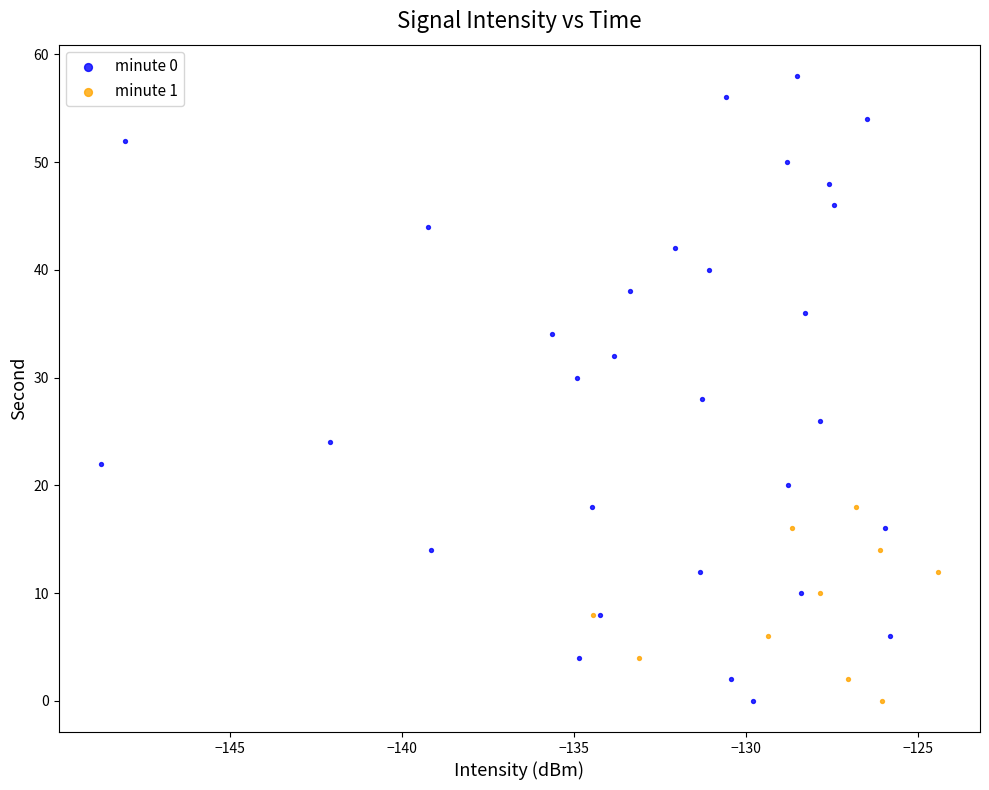

Which series contains the highest Y value?

minute 0